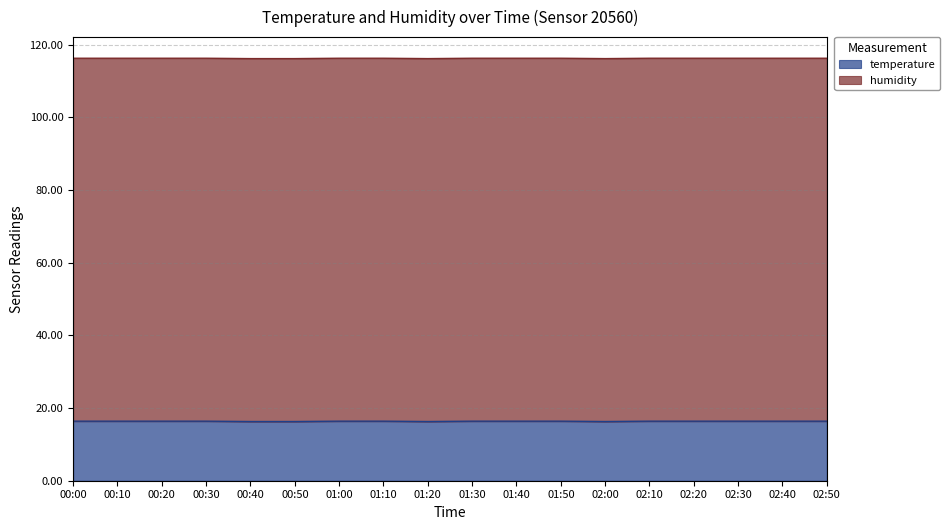

What position from the right is 01:10?

11